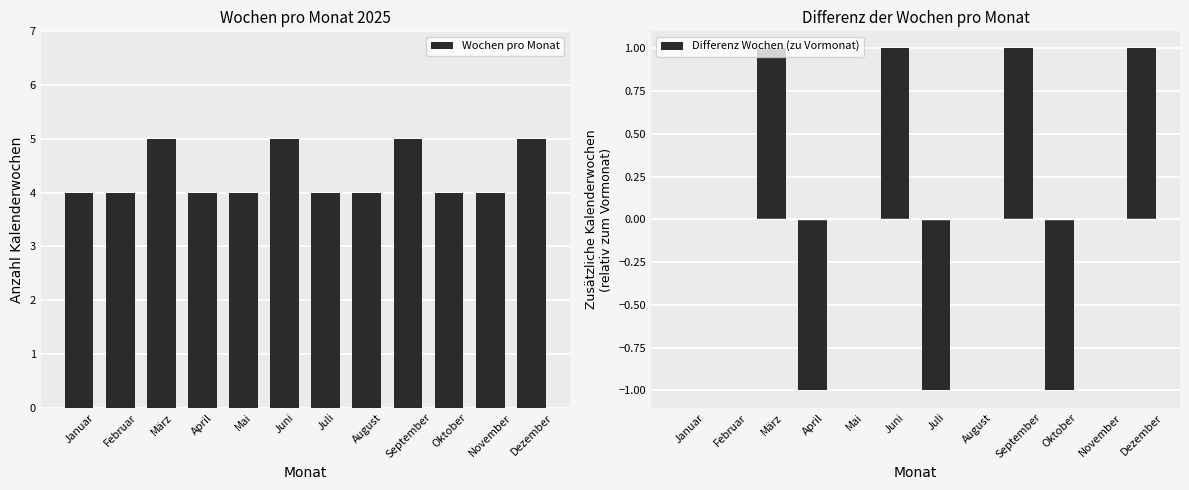

Rank the series at Januar from lowest to highest value.

Differenz Wochen (zu Vormonat), Wochen pro Monat